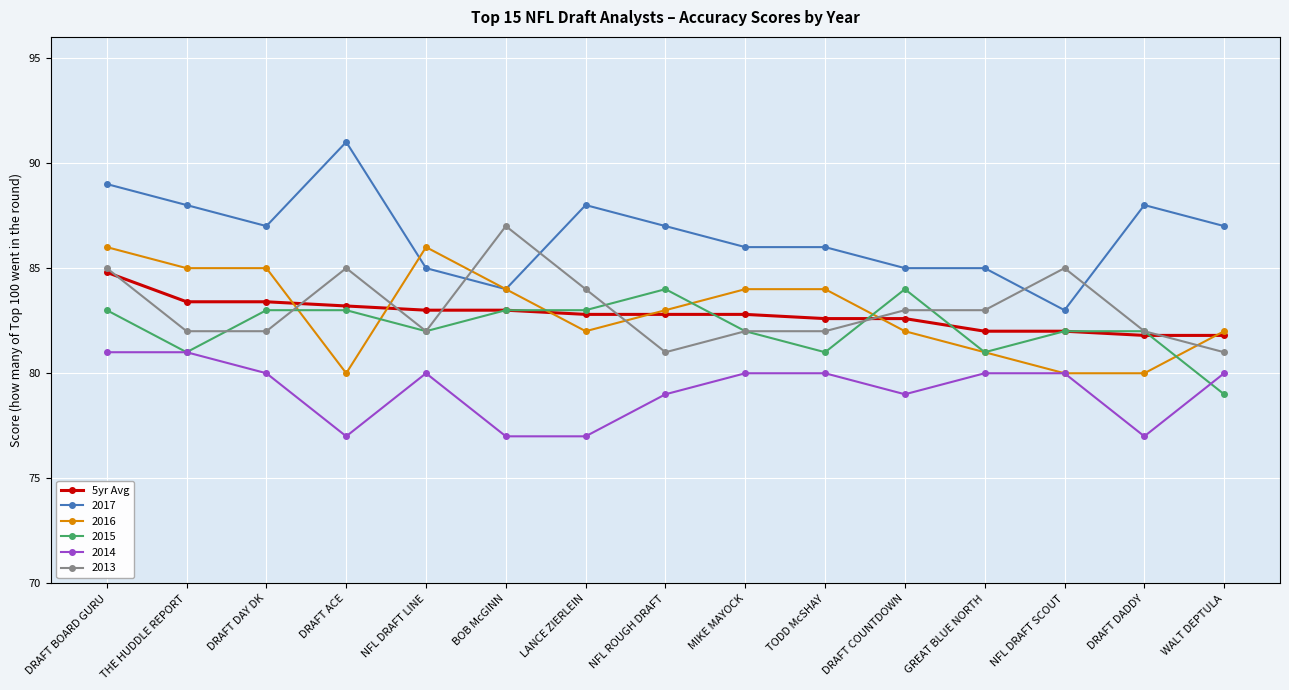

What is the difference between the highest and lowest values at DRAFT BOARD GURU?

8.0